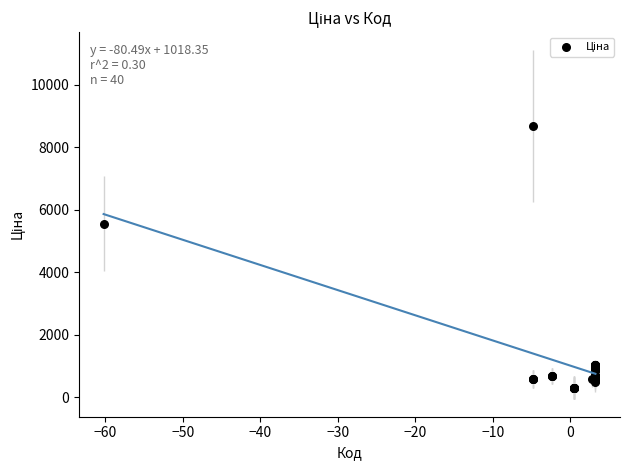

What Y value in the scatter plot is closest to 4491?

5560.3